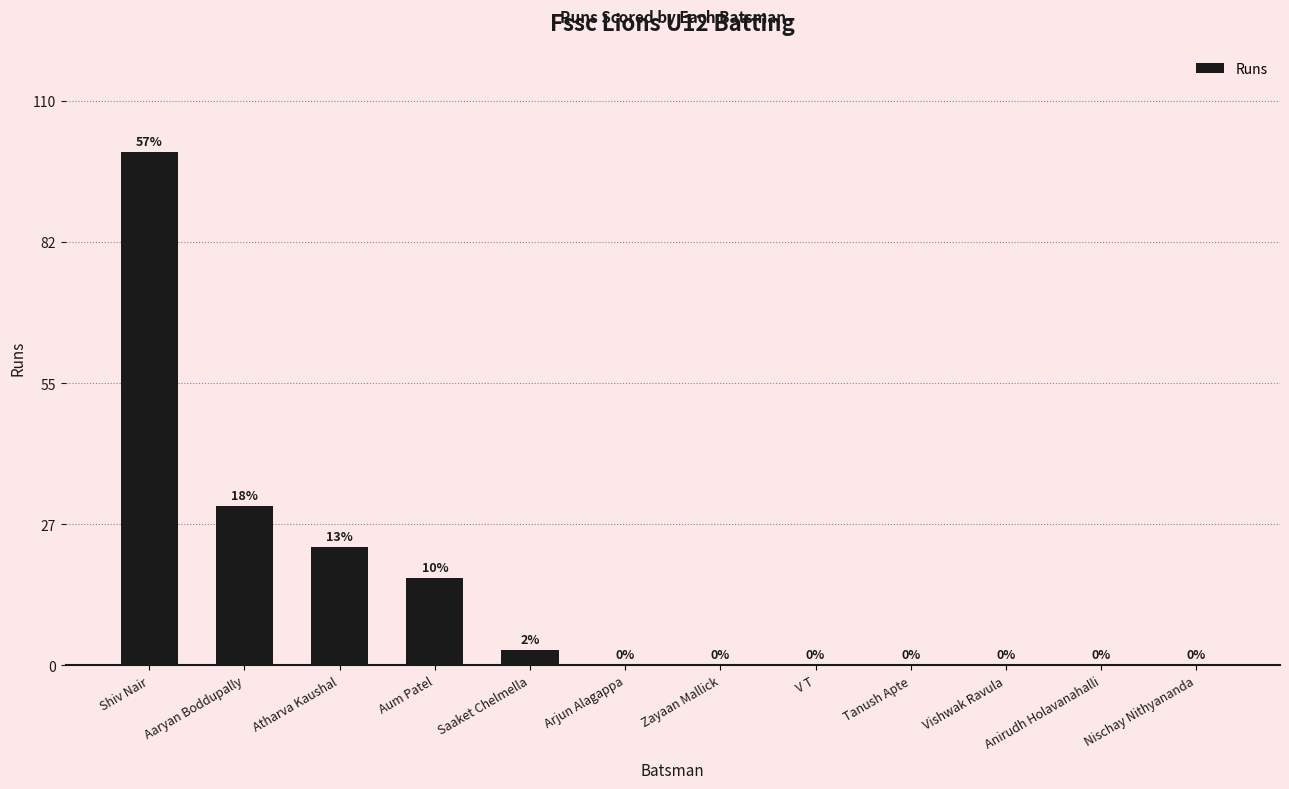

Reading left to right, transcribe all the data shown in this chart.

100	31	23	17	3	0	0	0	0	0	0	0